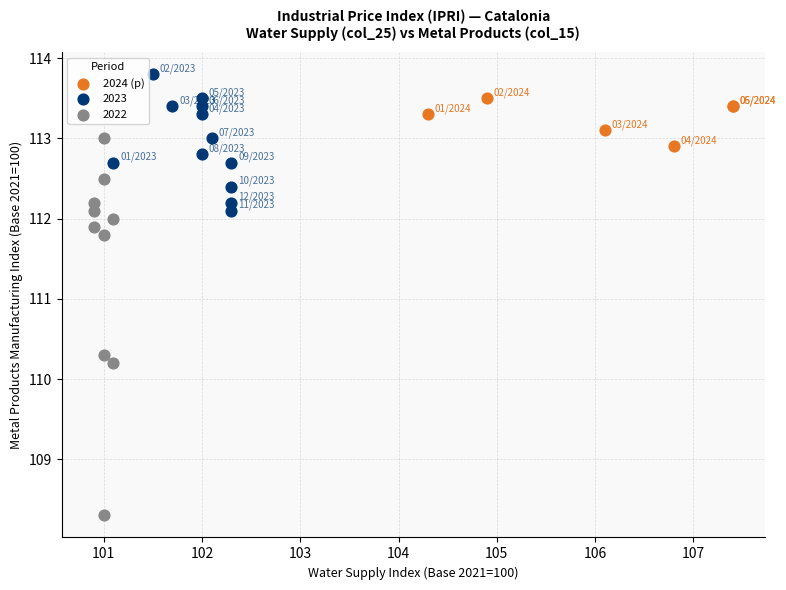

Which series reaches the maximum Y coordinate?

2023